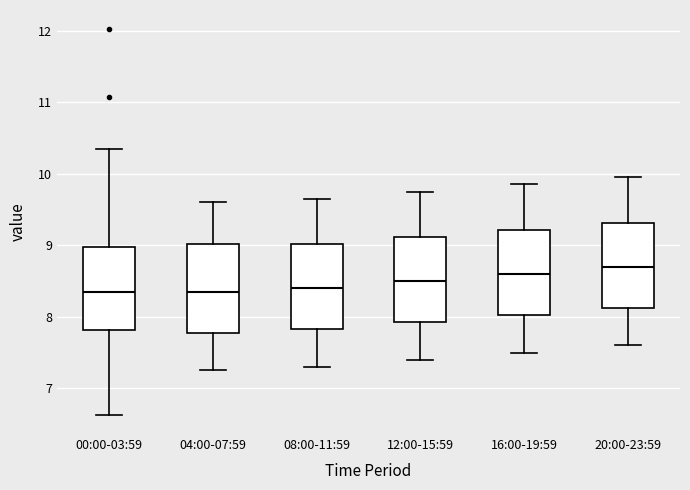

Reading left to right, read every box against the y-axis: the position of its median line, the range the box covers, and the ends of its whiskers. The values are not printed on the chart, so give them approximately, as read against the axis.

00:00-03:59: median 8.3, box 7.8 to 9.0, whiskers 6.6 to 10.4
04:00-07:59: median 8.4, box 7.8 to 9.0, whiskers 7.3 to 9.6
08:00-11:59: median 8.4, box 7.8 to 9.0, whiskers 7.3 to 9.7
12:00-15:59: median 8.5, box 7.9 to 9.1, whiskers 7.4 to 9.8
16:00-19:59: median 8.6, box 8.0 to 9.2, whiskers 7.5 to 9.9
20:00-23:59: median 8.7, box 8.1 to 9.3, whiskers 7.6 to 10.0